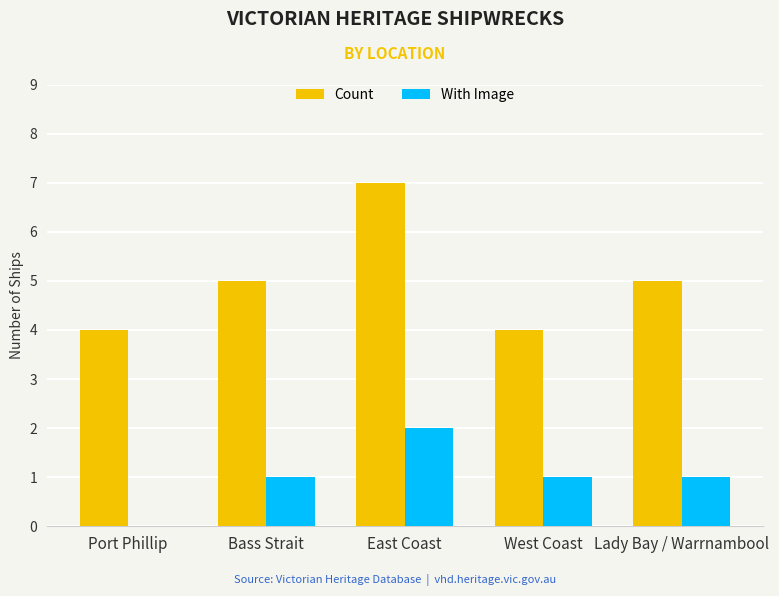

Reading right to left, what are all the values shown in this chart?

Count: 5	4	7	5	4
With Image: 1	1	2	1	0